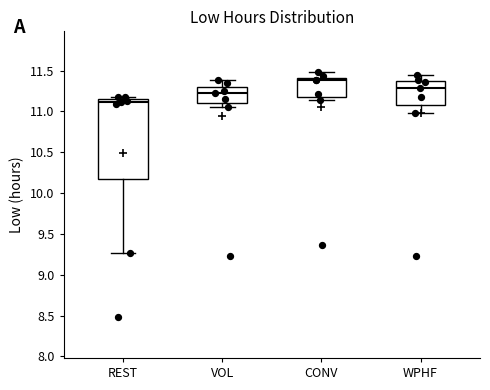

Which box's median line is the lowest?

REST